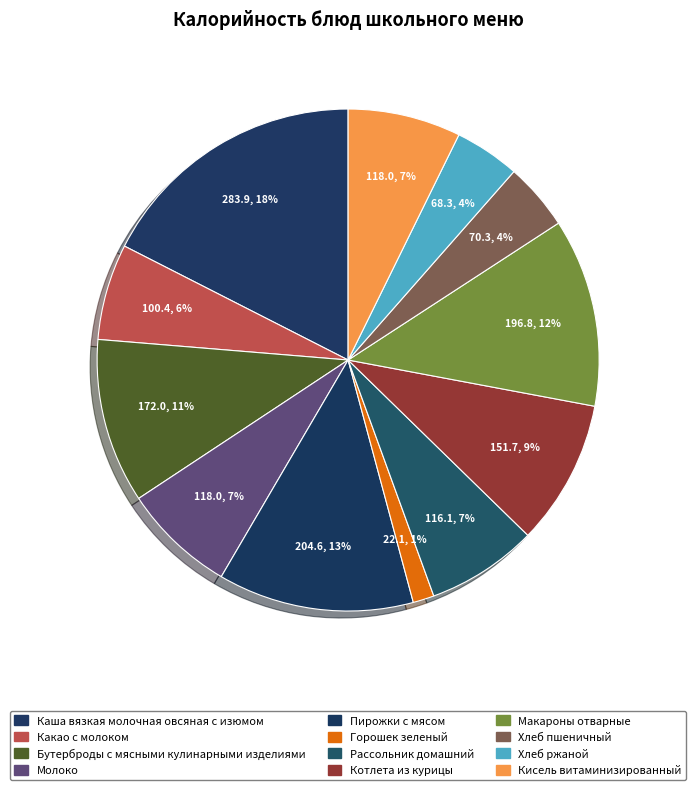

To the nearest percent, what is the difference between the largest and smallest slice percentages?

16%